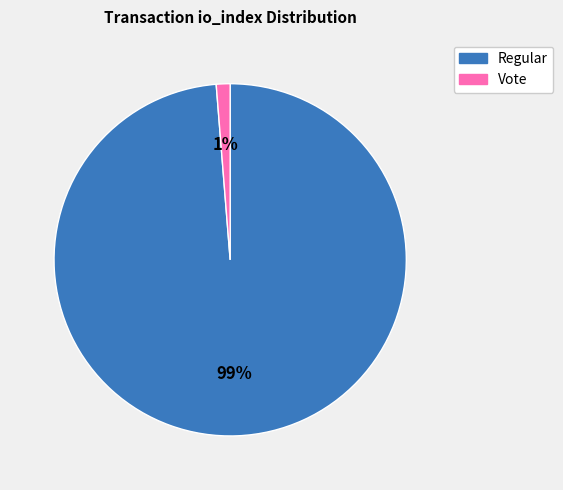

Is there any slice that represents more than half of the pie?

Yes